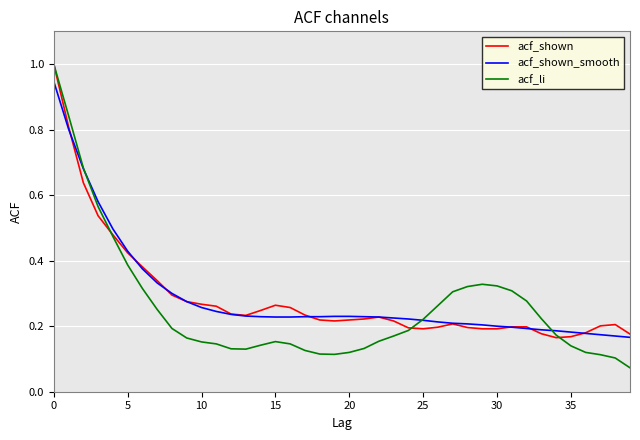

Which series has the widest spread of values?

acf_li